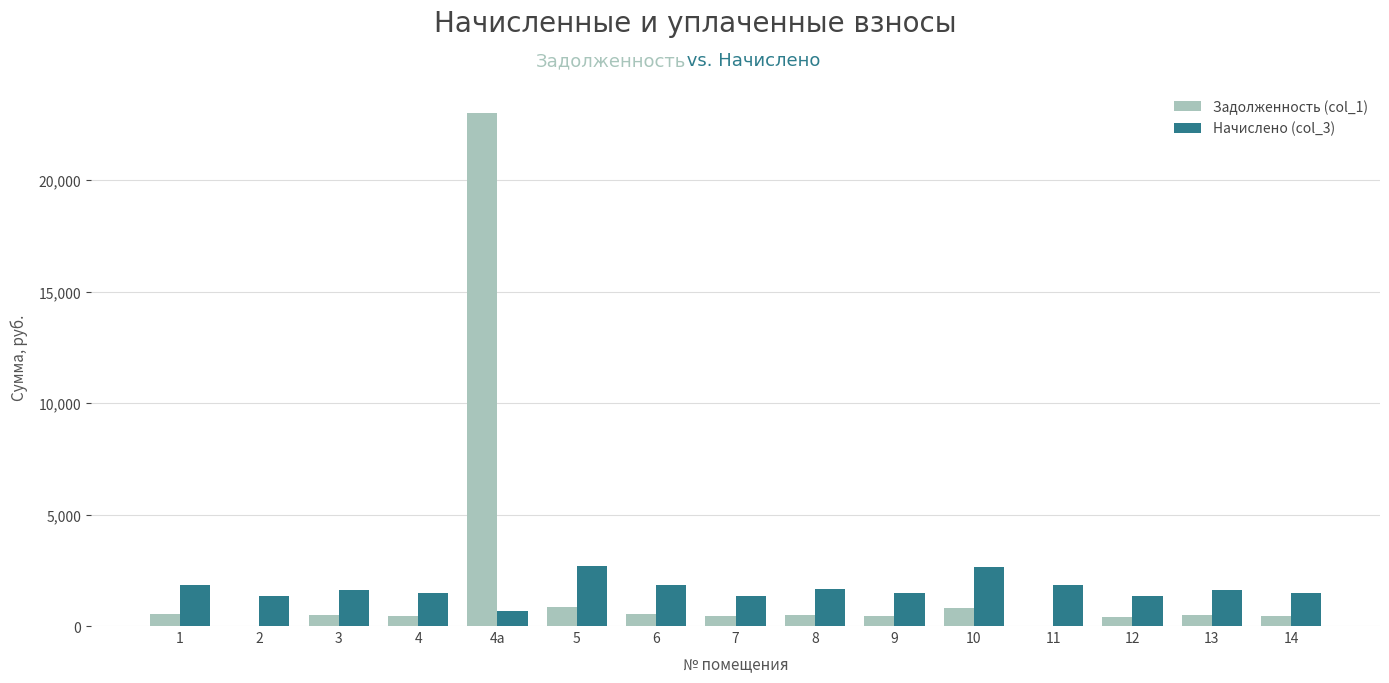

Which series has the widest spread of values?

Задолженность (col_1)